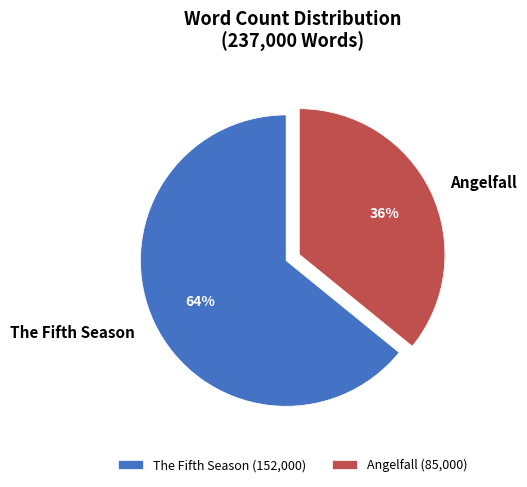

Combined, do Angelfall (85,000) and The Fifth Season (152,000) account for over 50%?

Yes